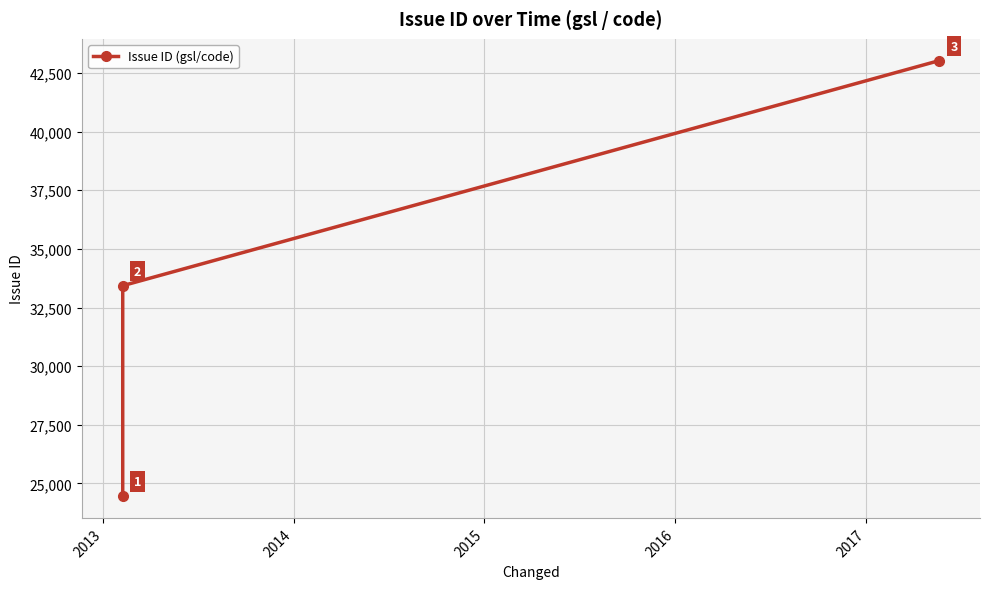

What is the average value?

33641